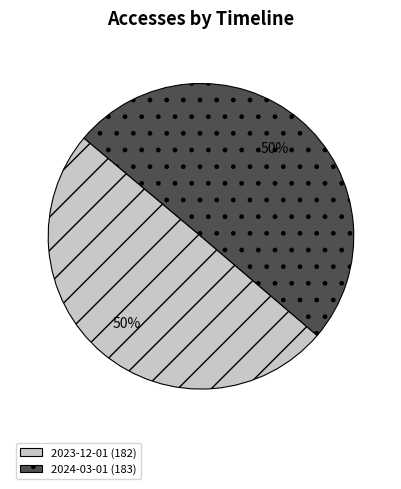

The 2024-03-01 (183) slice represents 50% of the pie. True or false?

True